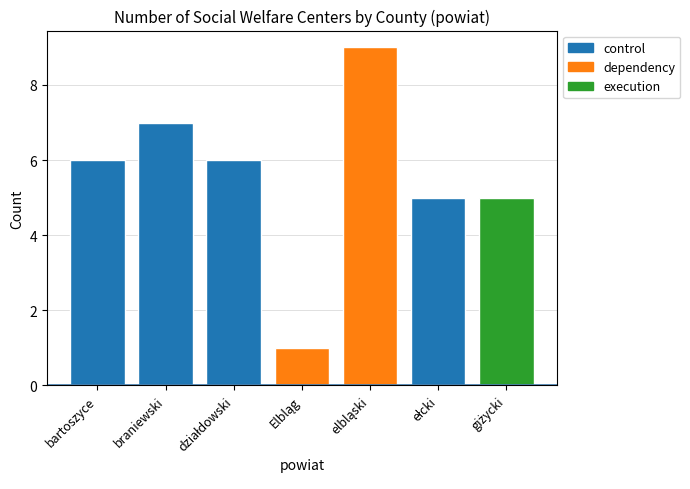

Is it true that the value at działdowski is 6?

True